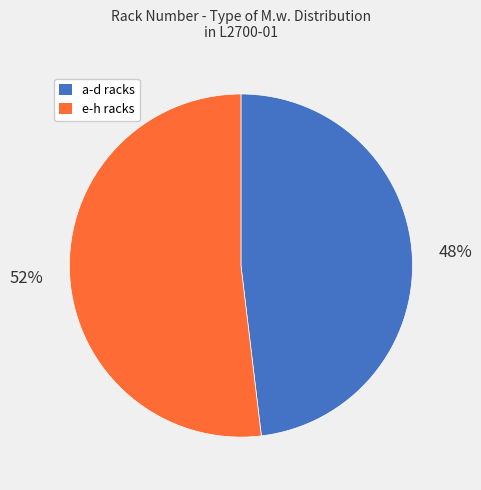

Is there a majority slice in this chart?

Yes